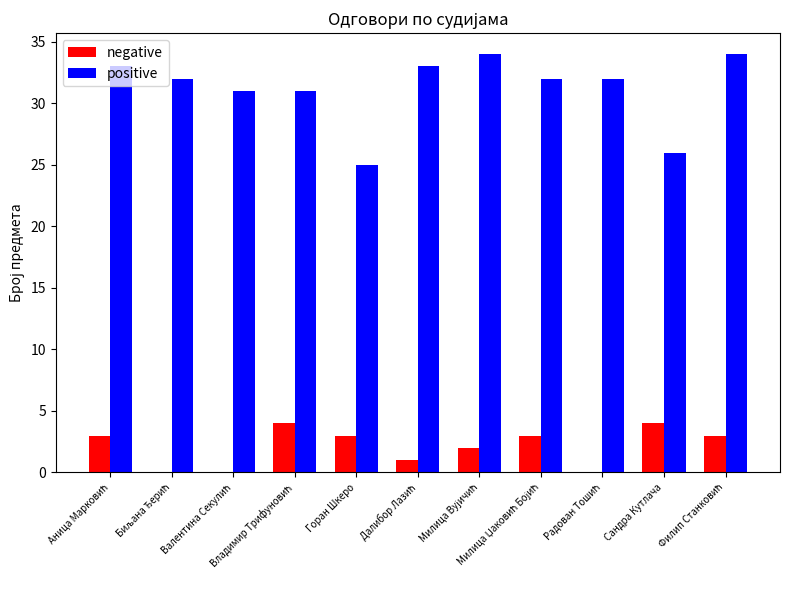

What is the sum of all positive values?

343